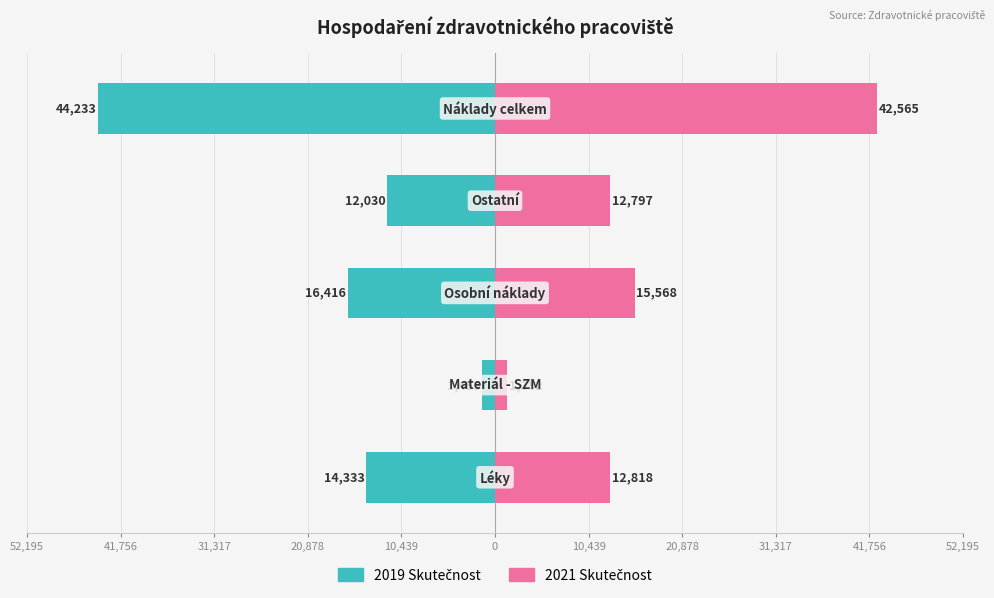

What is the value of the 2019 Skutečnost bar at the 5th from the left?

-44232.8